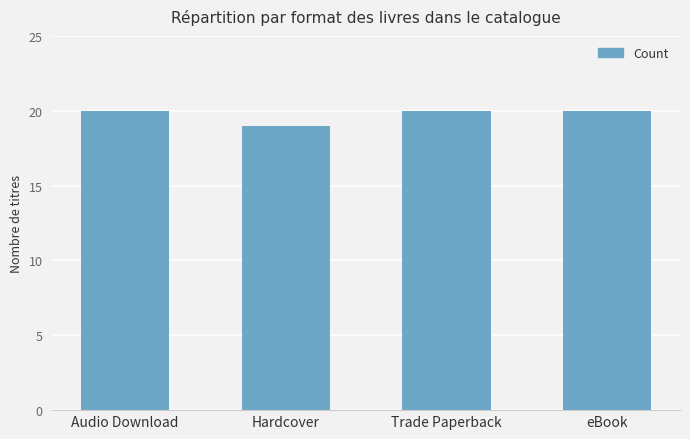

What is the label of the 1st bar from the left?

Audio Download